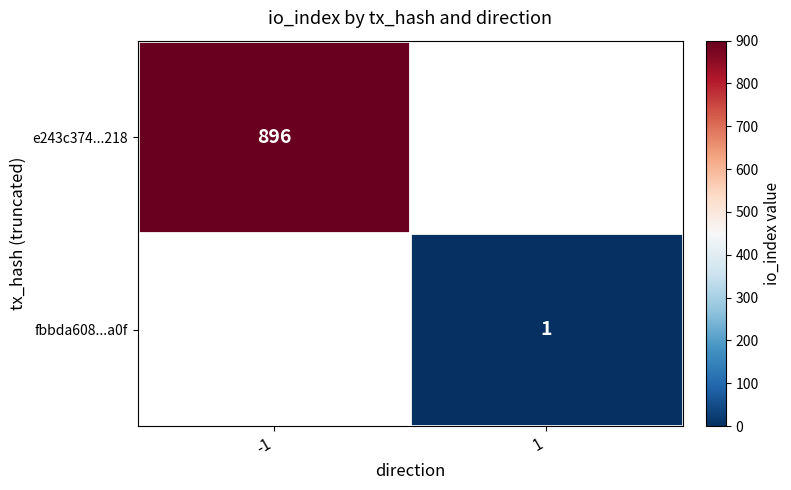

Count the number of categories in the chart.

2